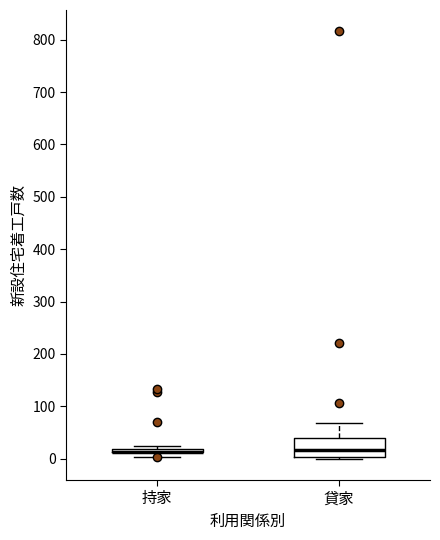

Where is the lower edge of the box for 持家 on the y-axis? The values are not printed on the chart, so give them approximately, as read against the axis.

10